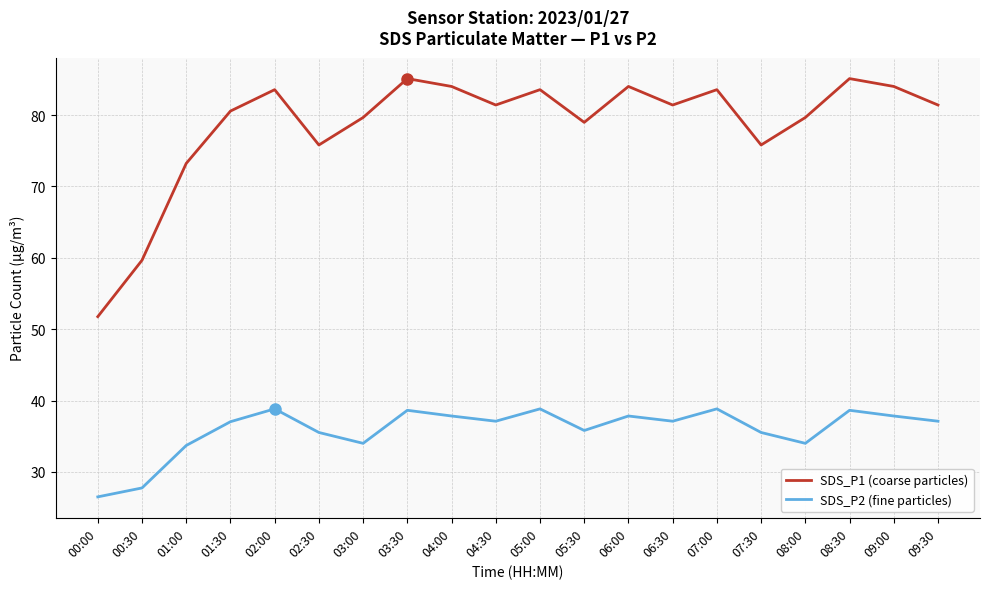

What is the sum of the SDS_P1 (coarse particles) values at 08:00 and 03:00?

159.3